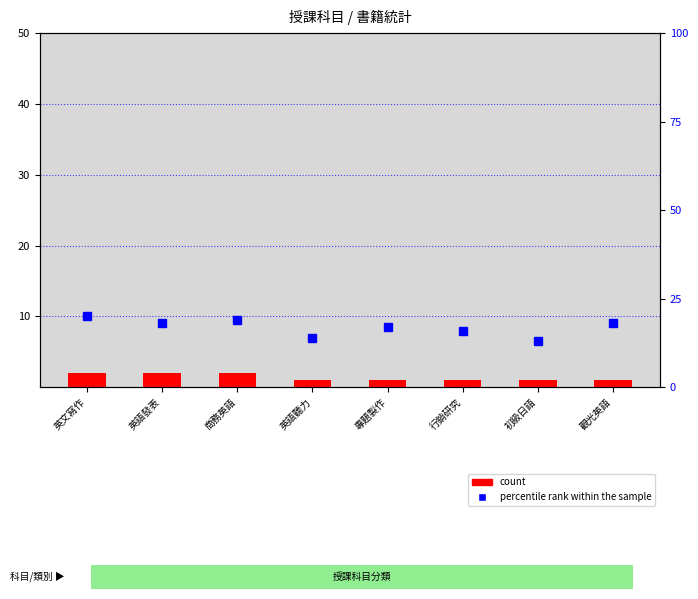

What is the difference between the second highest and second lowest values in the percentile rank within the sample series?

5